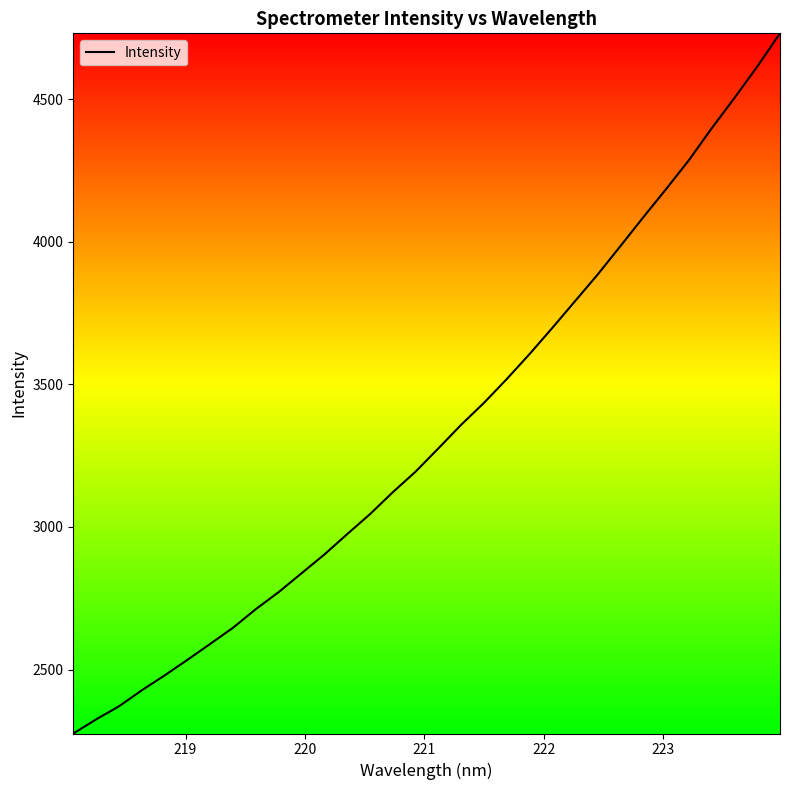

What is the maximum value shown in the chart?

4731.8